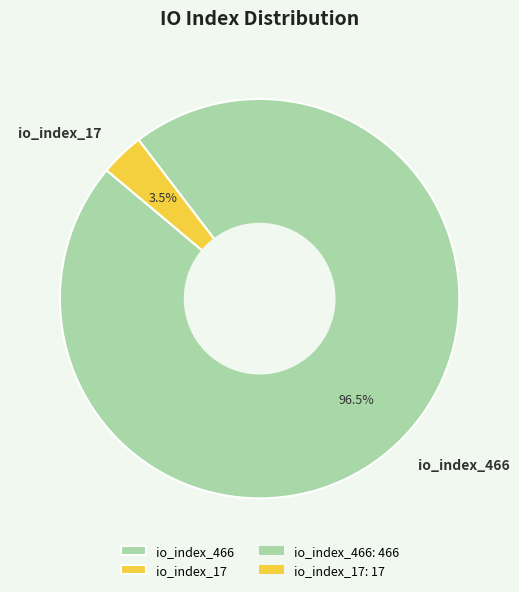

Does io_index_17 represent more than half of the total?

No